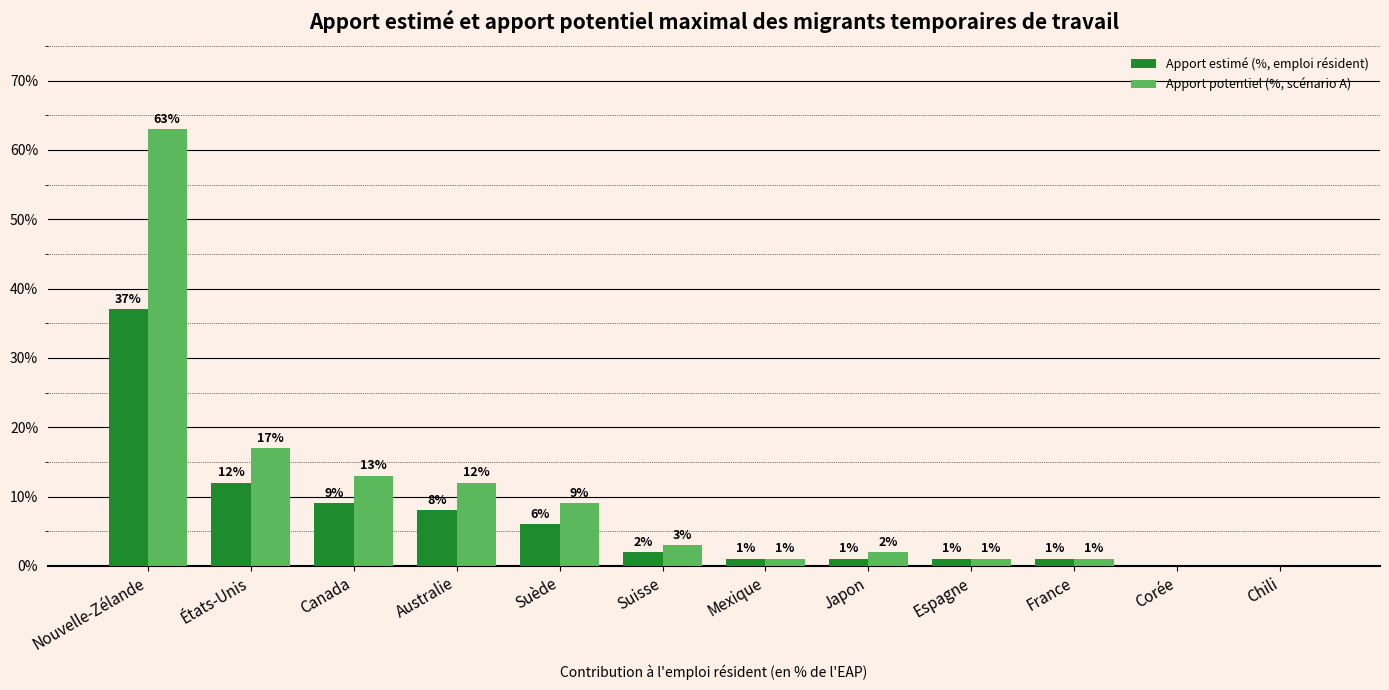

Is it true that Apport estimé (%, emploi résident) equals 0.1 at Suède?

False